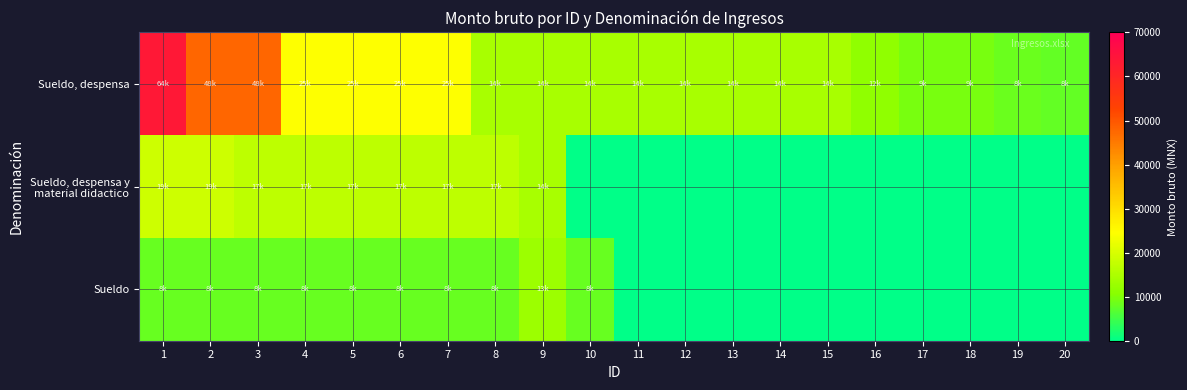

List the series in order of their peak value, highest first.

Sueldo, despensa, Sueldo, despensa y material didactico, Sueldo